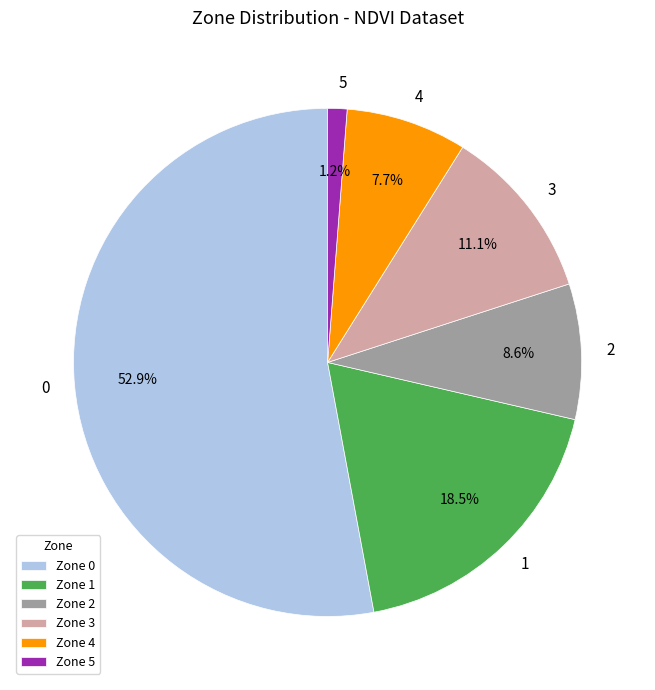

To the nearest percent, what percentage of the pie is 3?

11%